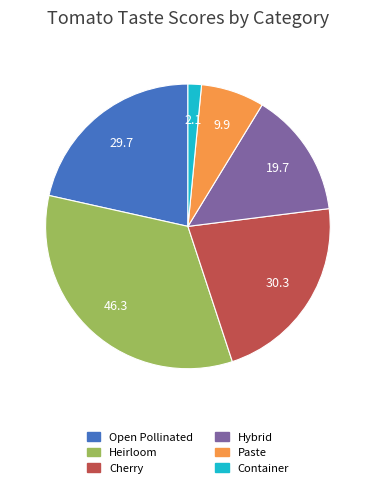

Which has a higher value, Cherry or Container?

Cherry